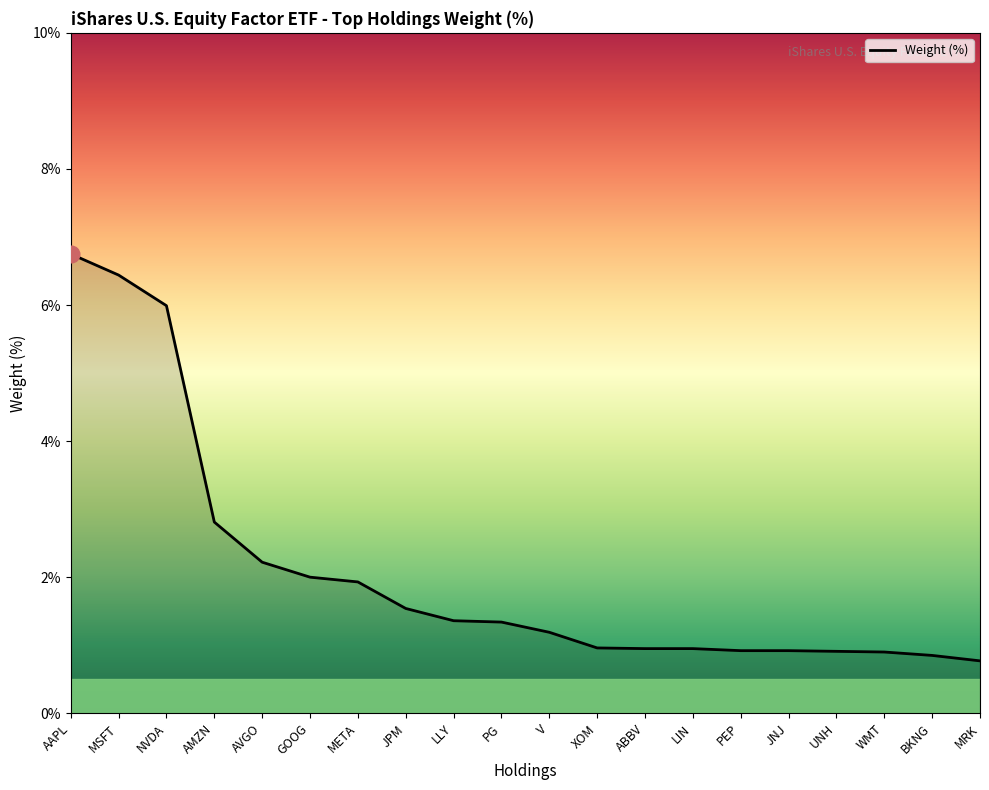

Between MRK and NVDA, which is larger?

NVDA